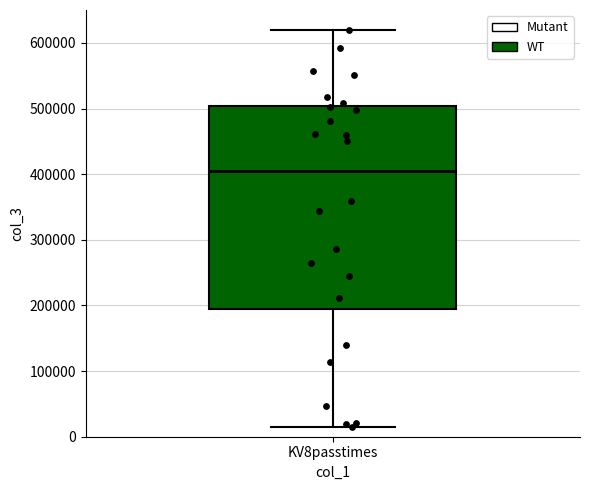

Transcribe this box plot: give where the median line is, the range the box spans, and where the two whiskers end, as read against the y-axis. The values are not printed on the chart, so give them approximately, as read against the axis.

median 400000, box 190000 to 500000, whiskers 10000 to 620000